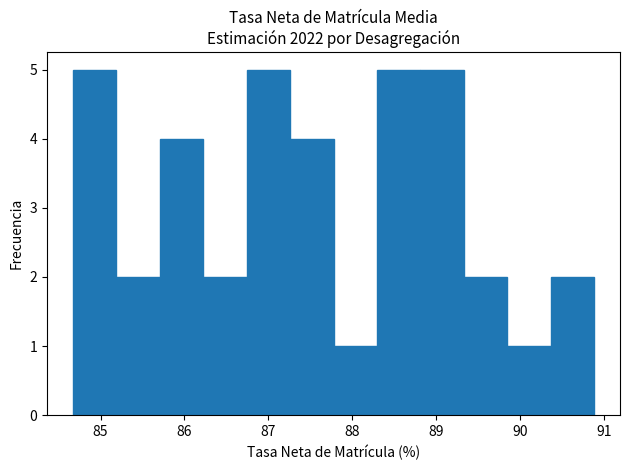

Reading left to right, list every bar in this chart as the range it spans on the x-axis followed by its height. Neither the bar edges nor the heights are printed on the chart, so give them approximately, as read against the axes.

84.7 to 85.2: 5
85.2 to 85.7: 2
85.7 to 86.2: 4
86.2 to 86.7: 2
86.7 to 87.3: 5
87.3 to 87.8: 4
87.8 to 88.3: 1
88.3 to 88.8: 5
88.8 to 89.3: 5
89.3 to 89.8: 2
89.8 to 90.4: 1
90.4 to 90.9: 2